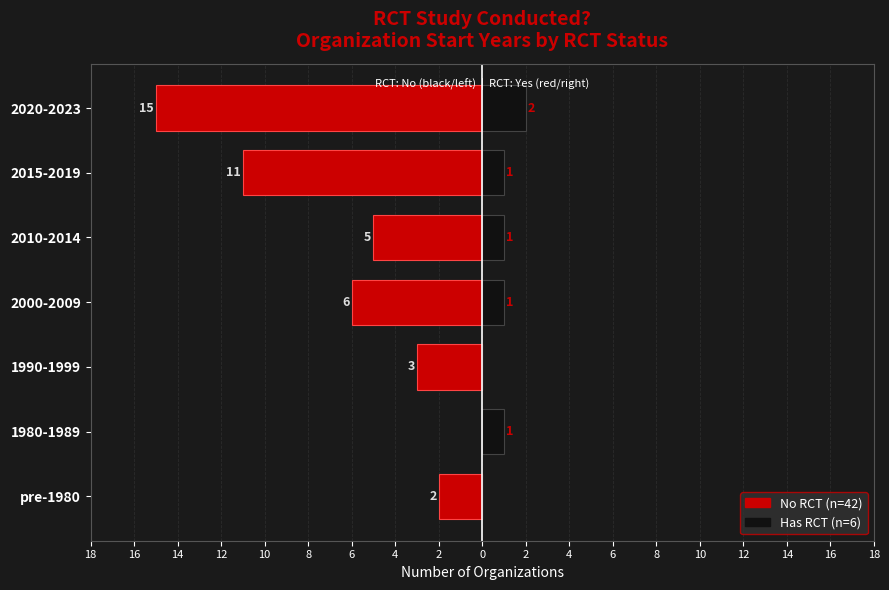

Rank the series by their average value, from highest to lowest.

RCT: No, RCT: Yes